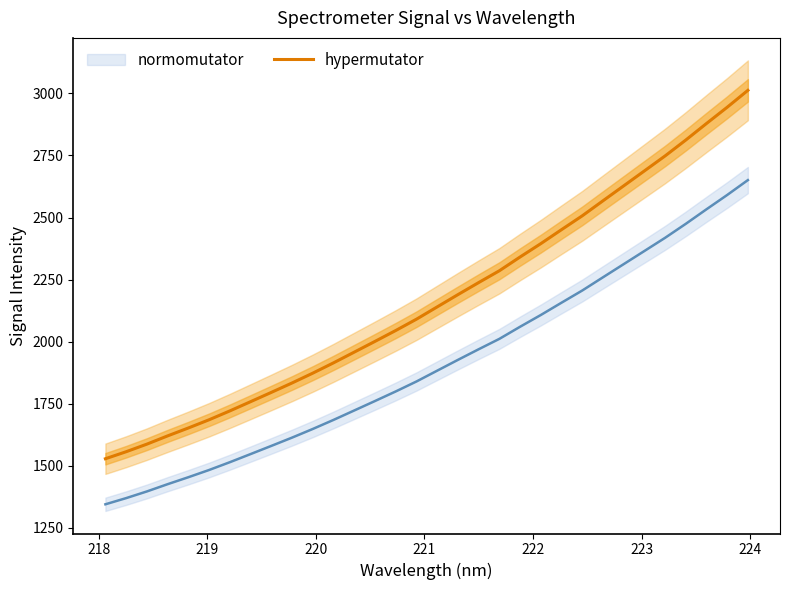

What is the difference between the maximum and minimum values?

1483.7